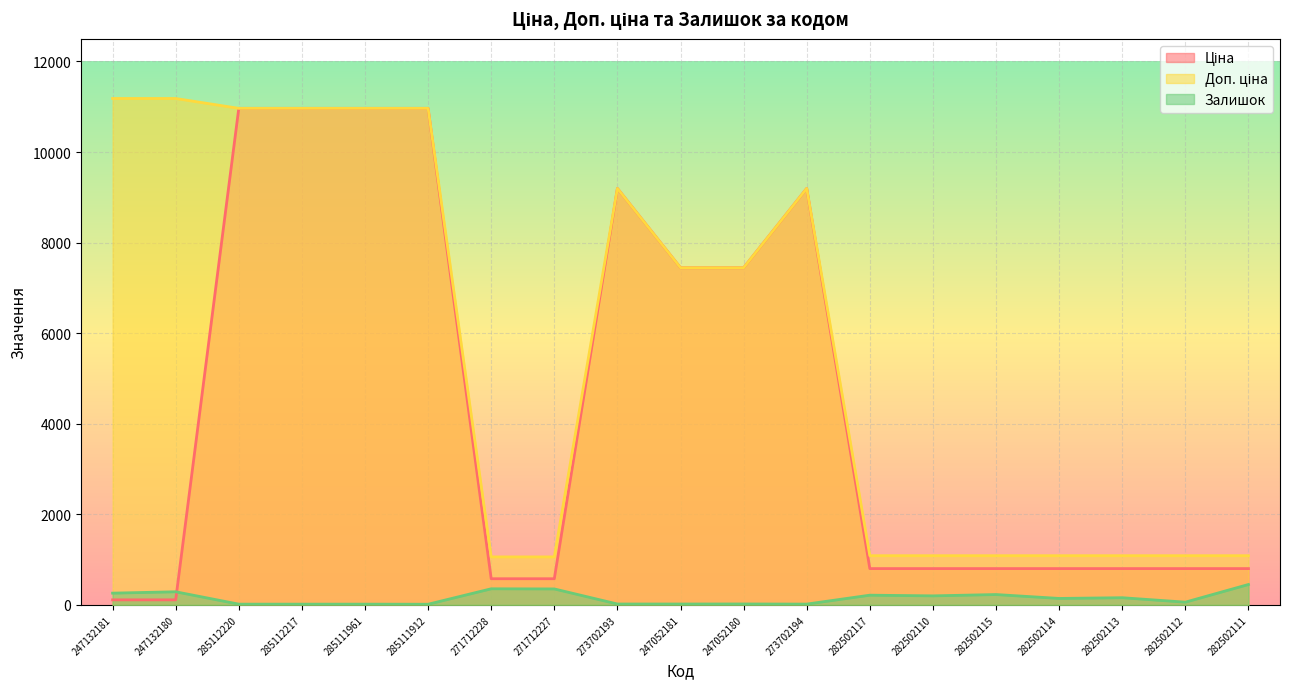

Where is the first local maximum for Доп. ціна?

273702193